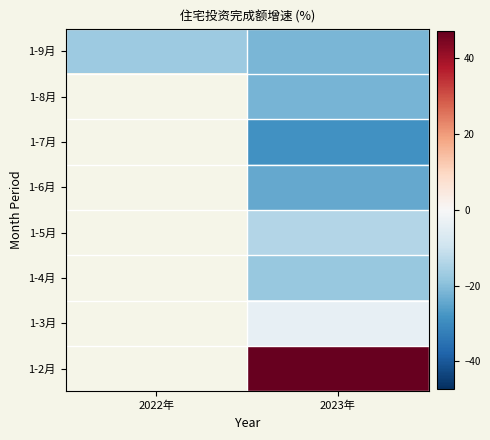

At which category does the chart reach its minimum across all series?

2023年